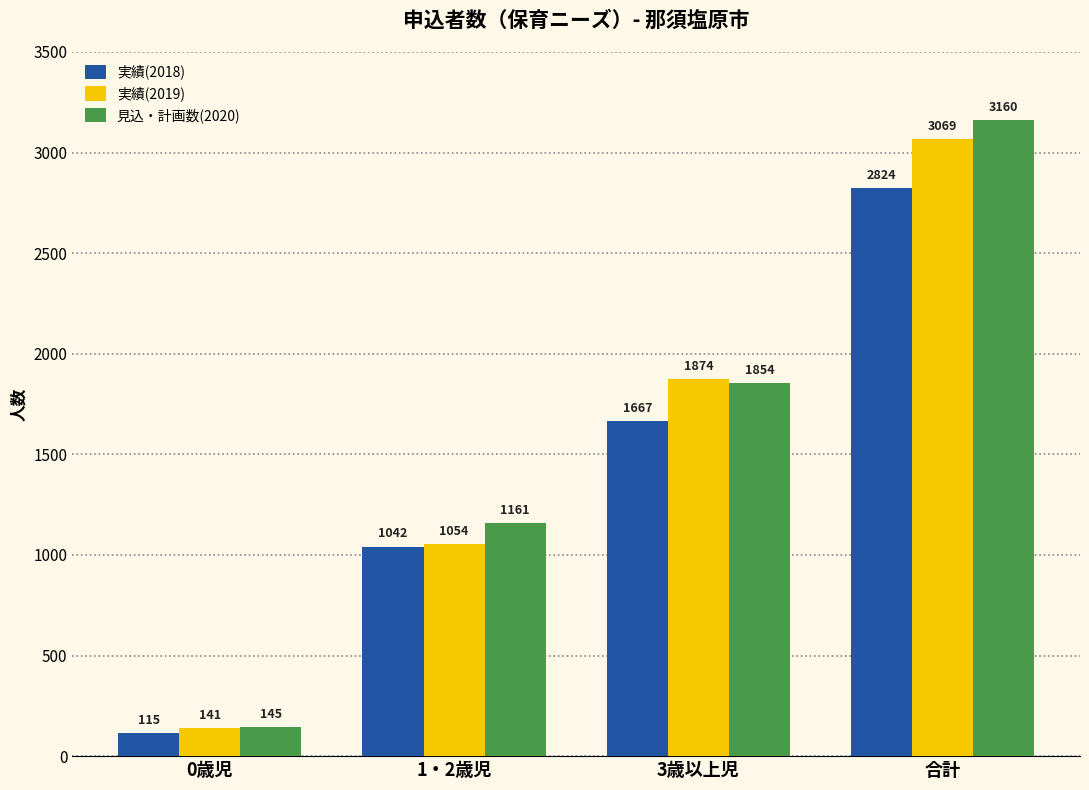

At which category is the sum across all series the highest?

合計